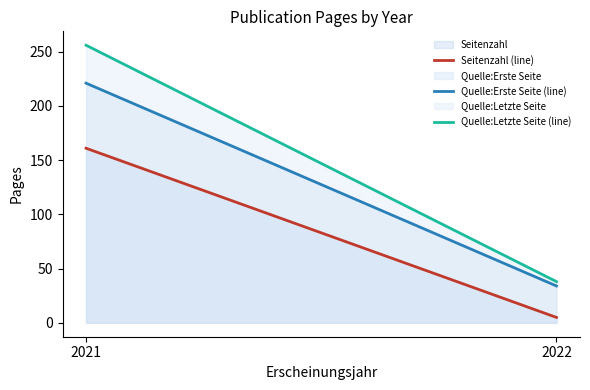

True or false: Quelle:Letzte Seite has a value of 103 at 2021.

False